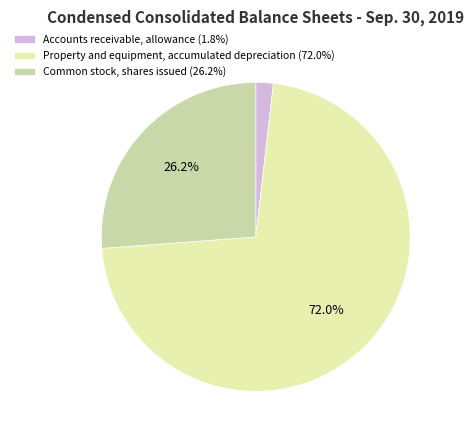

To the nearest percent, what is the combined percentage of Accounts receivable, allowance and Property and equipment, accumulated depreciation?

74%